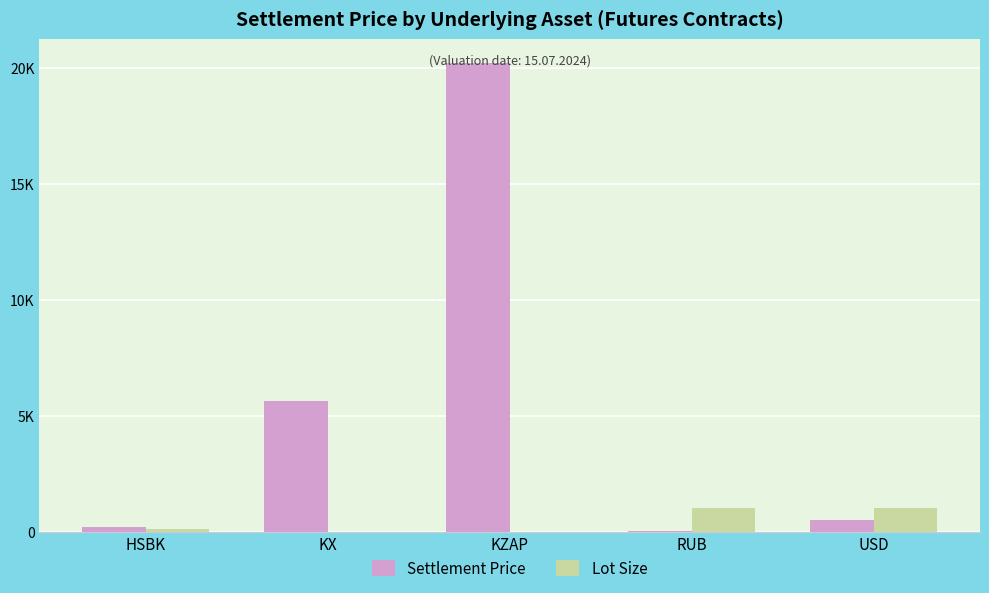

Is it true that Settlement Price equals 8658.1 at KX?

False